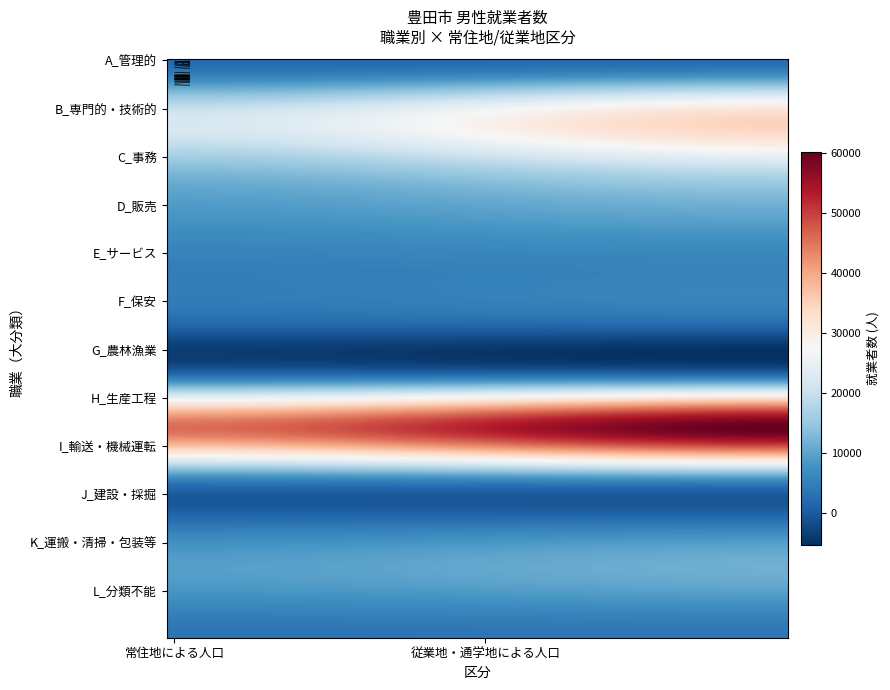

Reading right to left, transcribe all the data shown in this chart.

A_管理的職業従事者: 2400	2065
B_専門的・技術的職業従事者: 33133	20998
C_事務従事者: 20878	14230
D_販売従事者: 10074	8070
E_サービス職業従事者: 5581	4943
F_保安職業従事者: 2745	2095
G_農林漁業従事者: 2487	2379
H_生産工程従事者: 60122	45748
I_輸送・機械運転従事者: 7468	5725
J_建設・採掘従事者: 6704	5451
K_運搬・清掃・包装等従事者: 10607	8827
L_分類不能の職業: 3790	3562